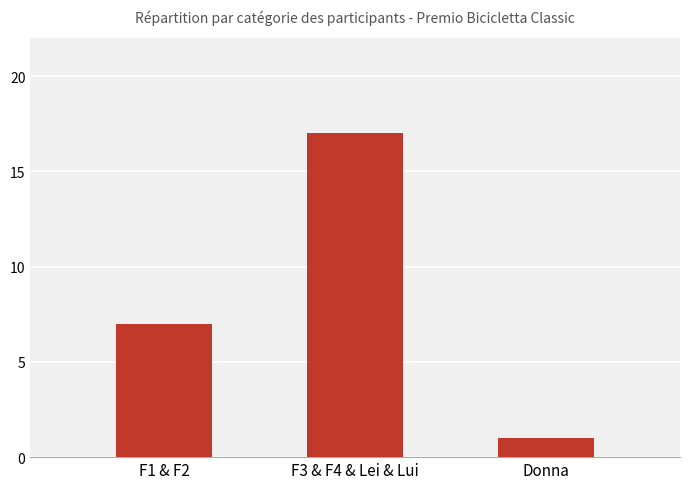

What is the change in value from F1 & F2 to Donna?

-6